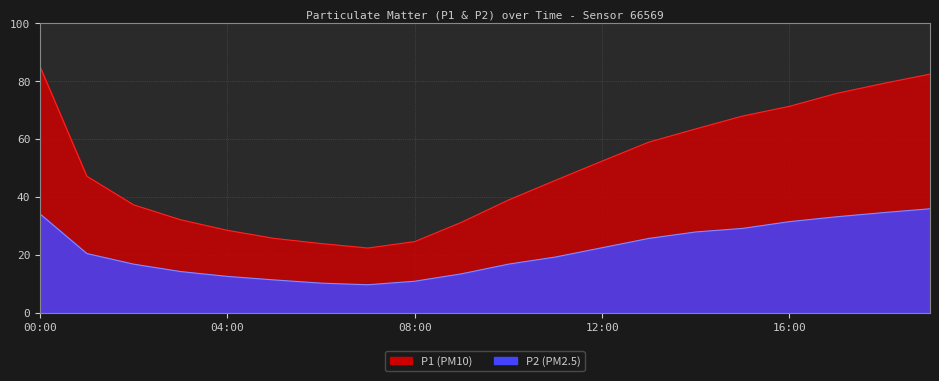

At how many categories does at least one series exceed 30?

15